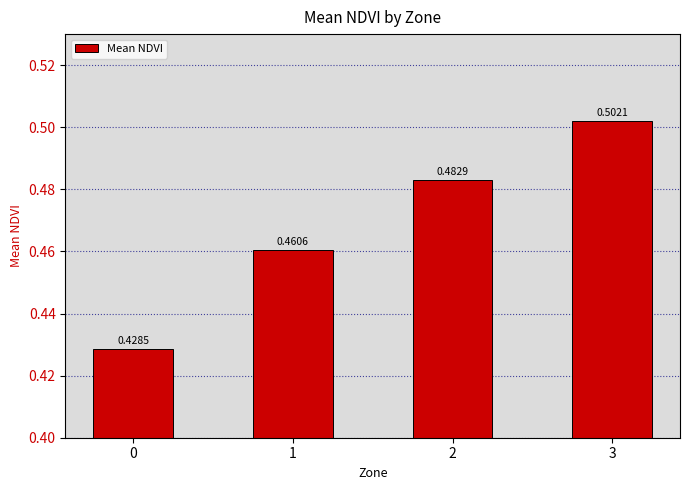

List the labels in order of value, smallest first.

0, 1, 2, 3